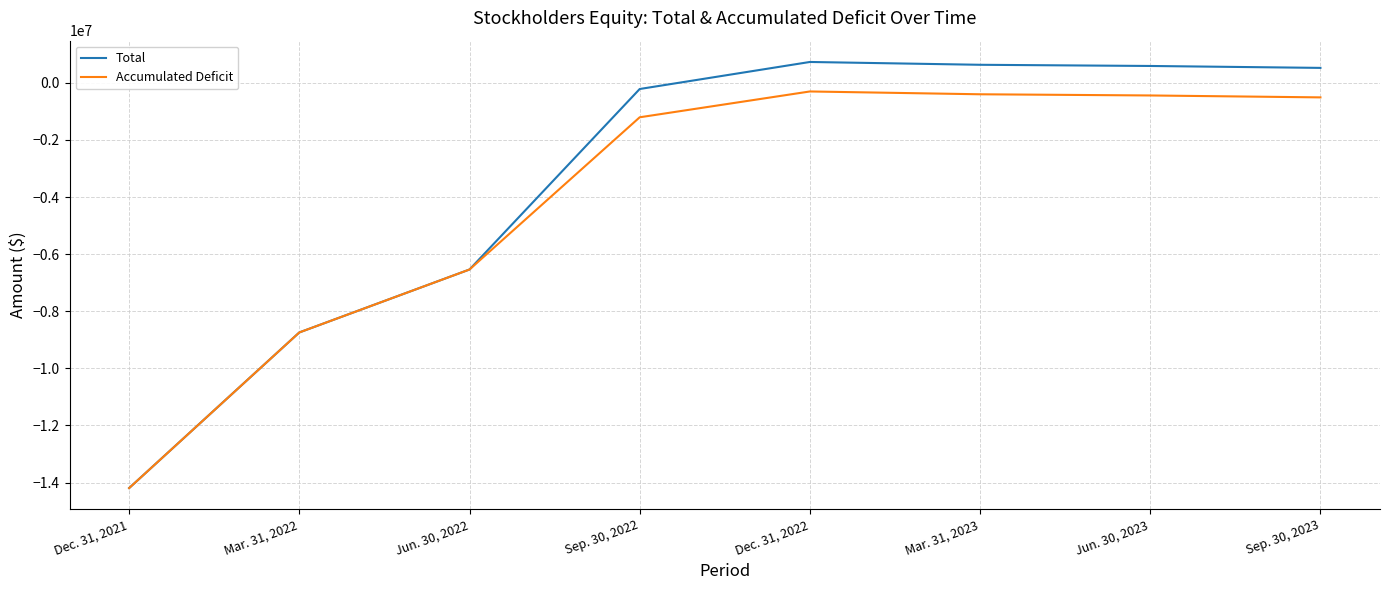

What is the total value across all series at Mar. 31, 2022?

-17487319